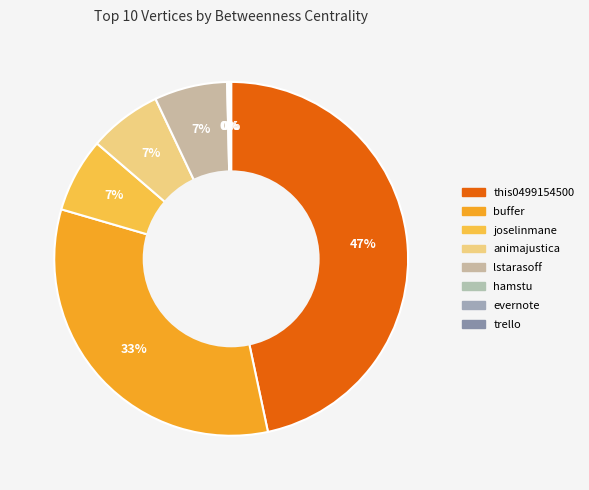

What percentage do this0499154500 and evernote together represent?

46.8%